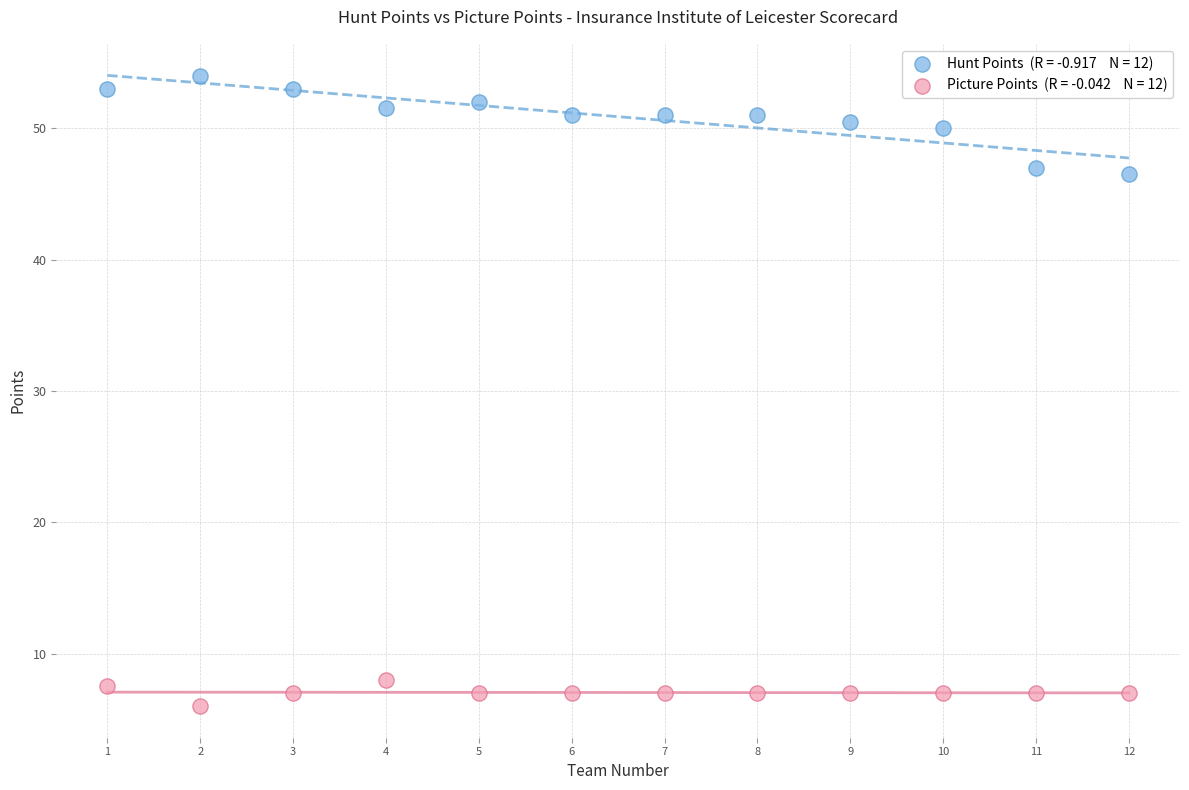

Across all data points, what is the range of X values (max minus min)?

11.0